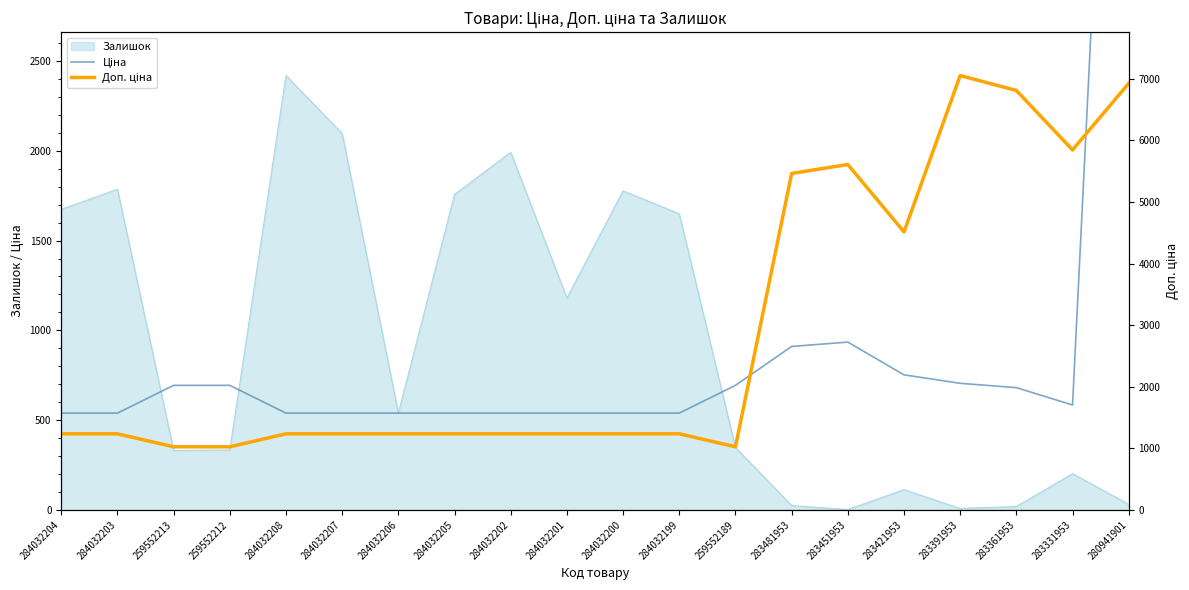

How many lines are shown in the chart?

2